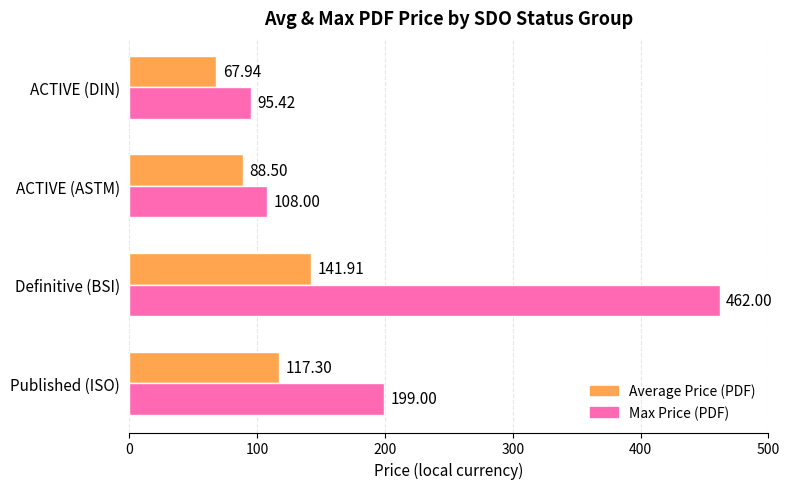

What is the sum of the Average Price (PDF) values at Definitive (BSI) and ACTIVE (ASTM)?

230.4